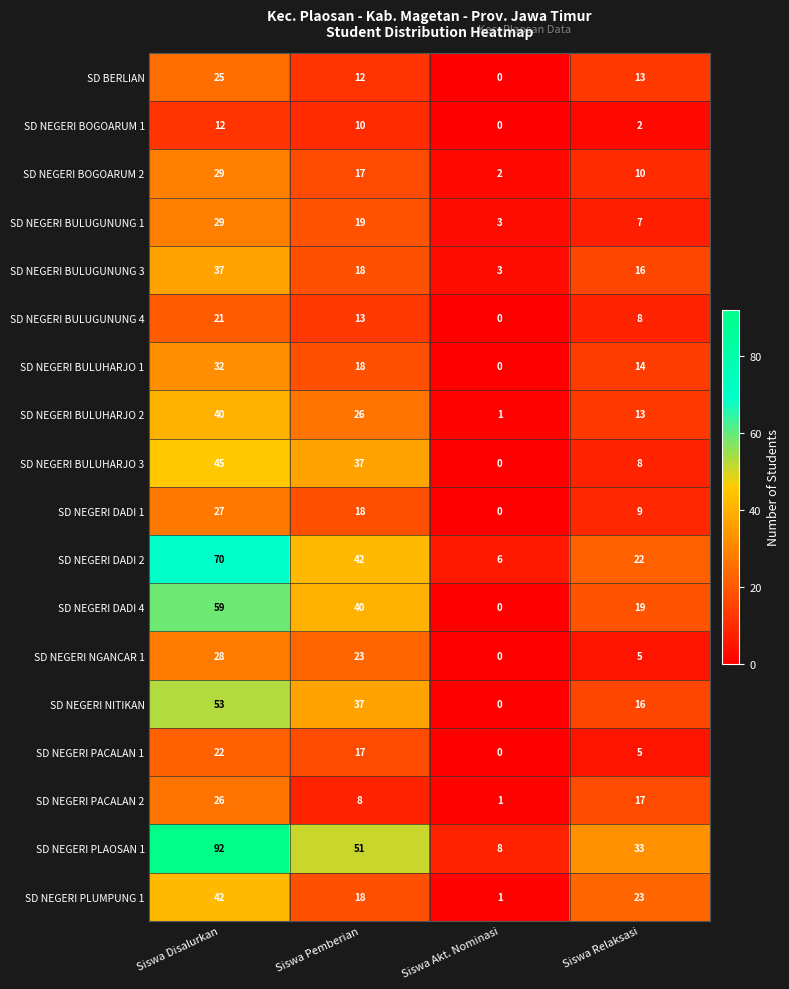

List the labels in order of SD NEGERI NGANCAR 1 value, largest first.

Siswa Disalurkan, Siswa Pemberian, Siswa Relaksasi, Siswa Akt. Nominasi